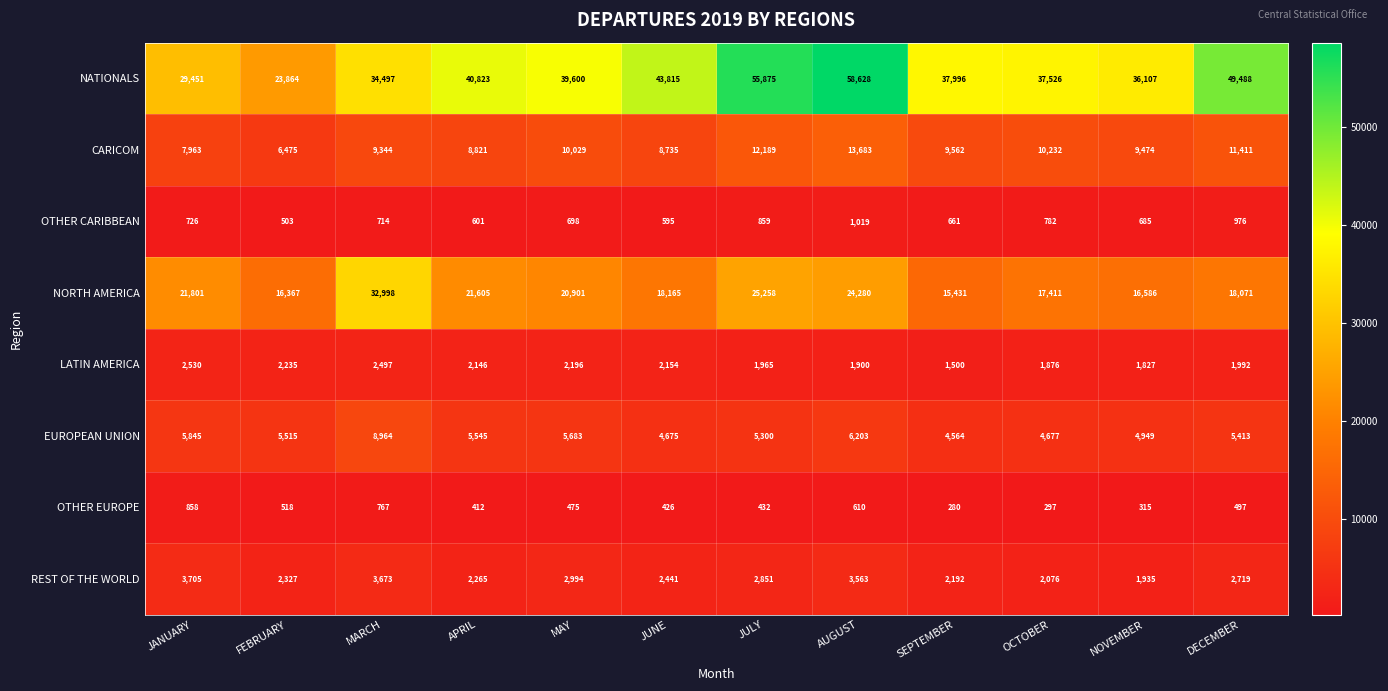

What is the lowest value of the REST OF THE WORLD series?

1935